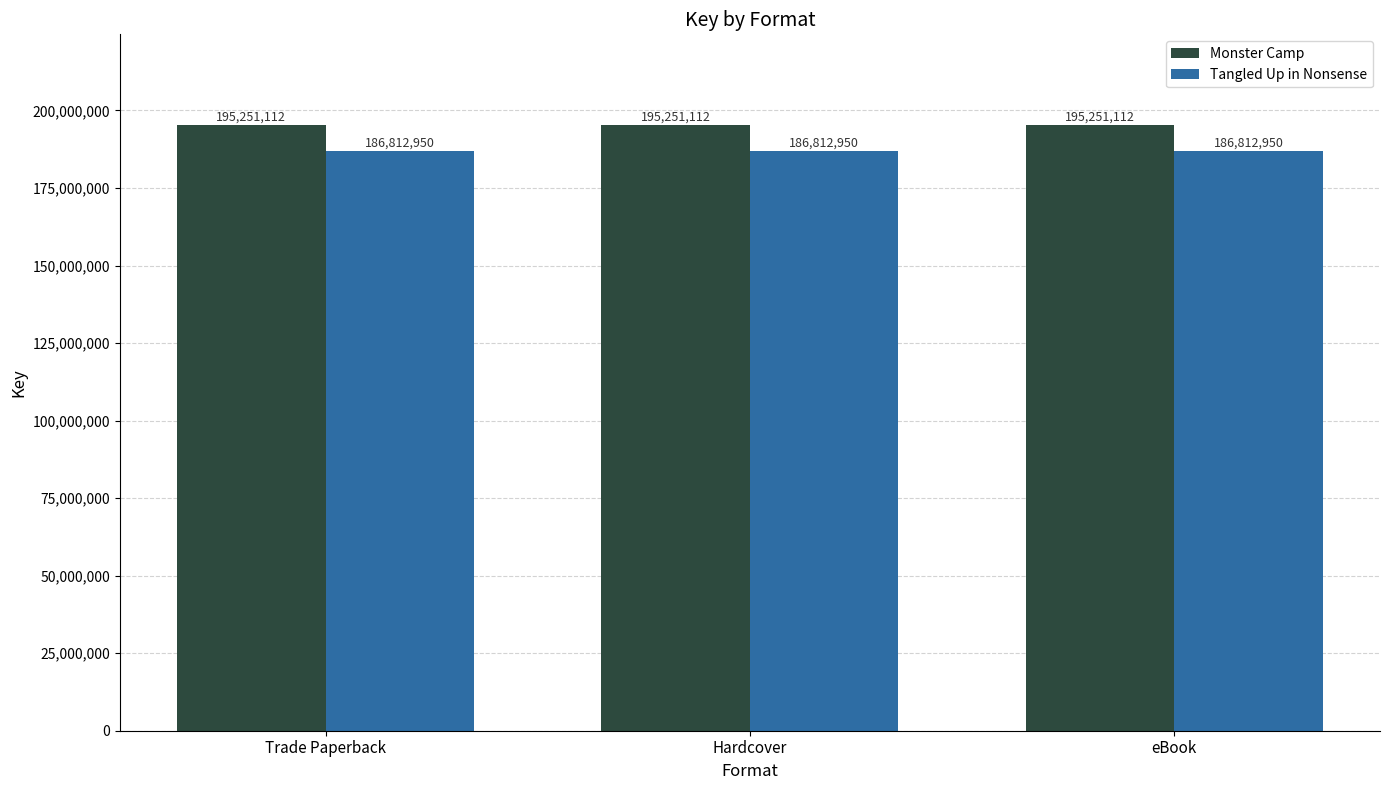

How many bars are there in total?

6